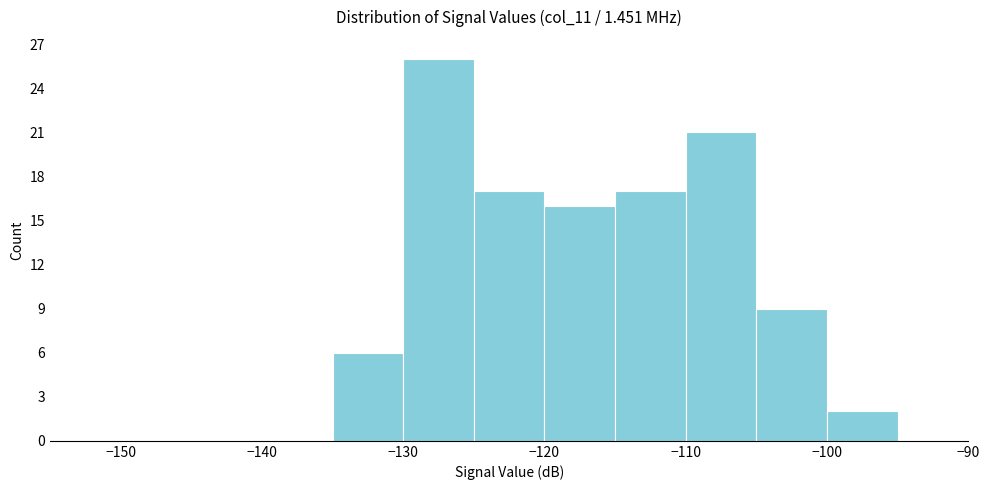

Which range on the x-axis has the tallest bar?

-130 to -125